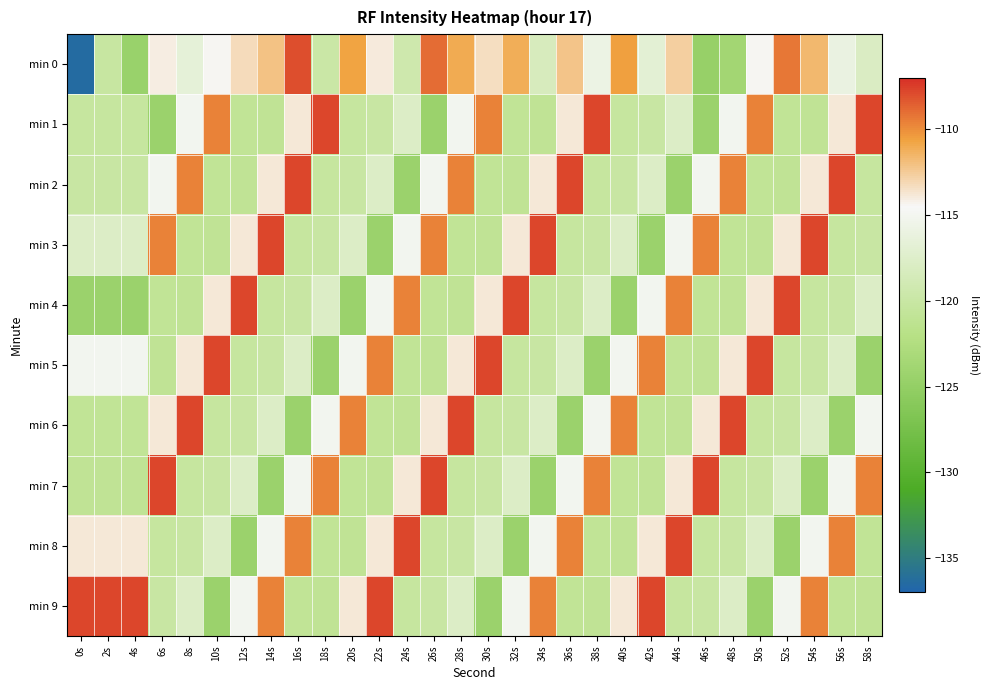

Which series changed the most between 22s and 28s?

min 6